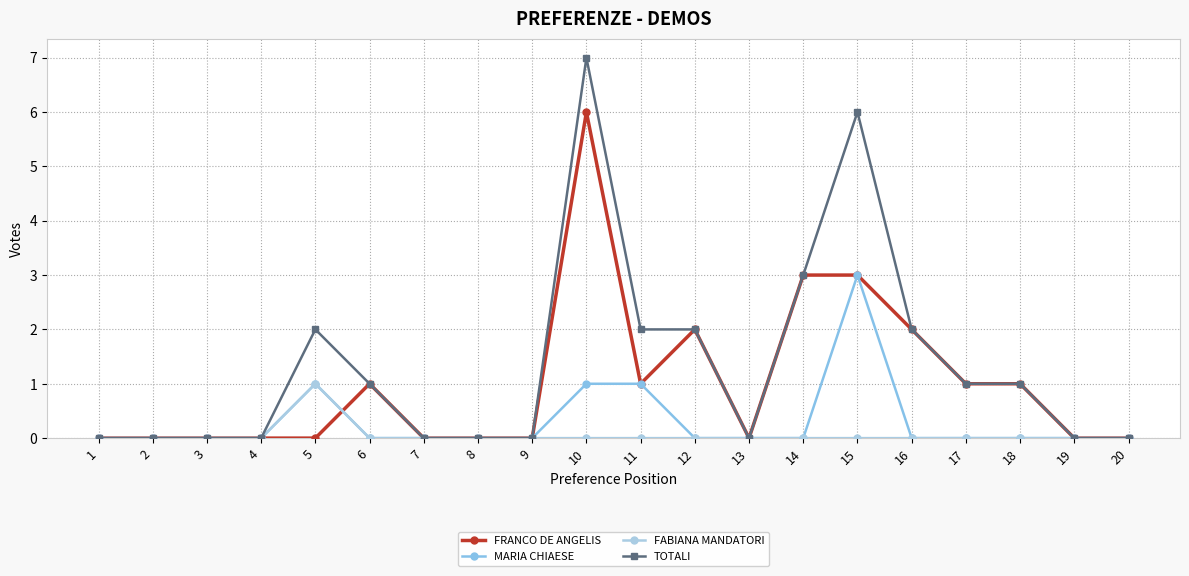

True or false: FABIANA MANDATORI has more than 2 points higher than both neighbors.

False